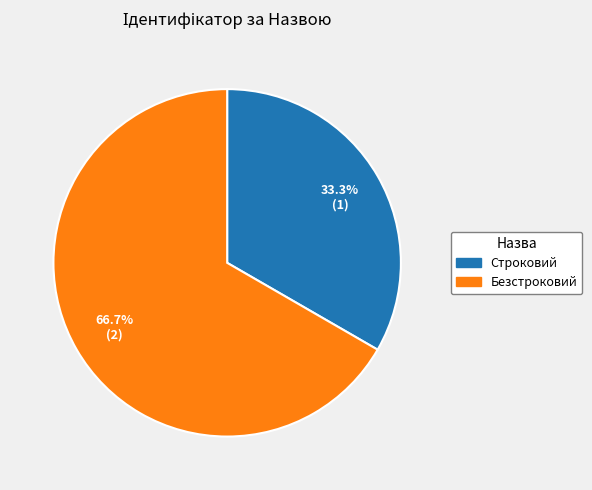

To the nearest percent, what is the combined percentage of Безстроковий and Строковий?

100%